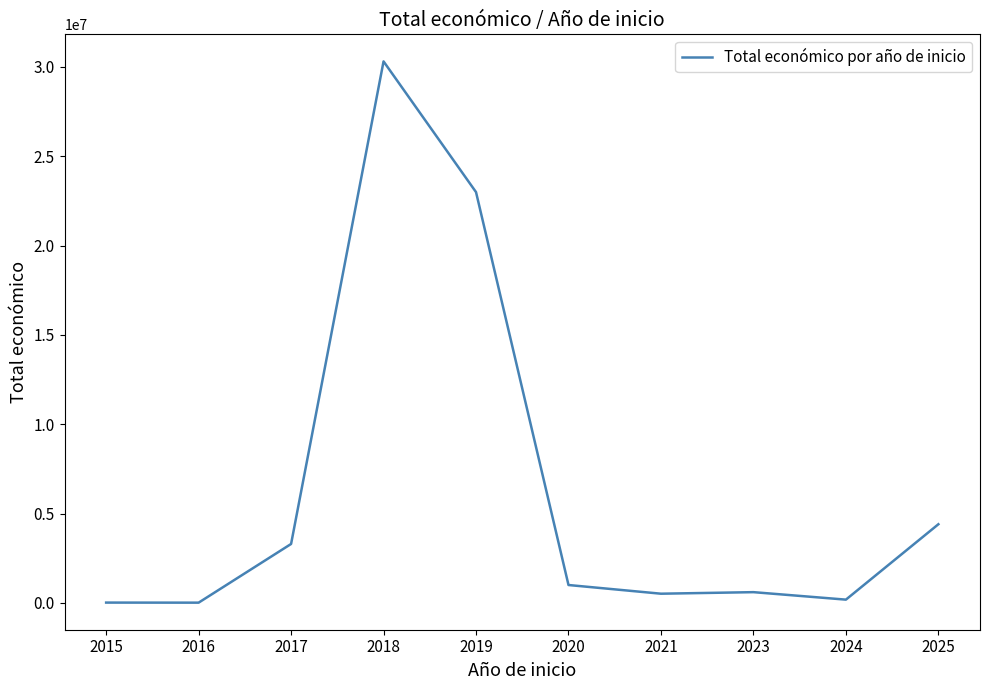

What is the greatest value displayed?

30307951